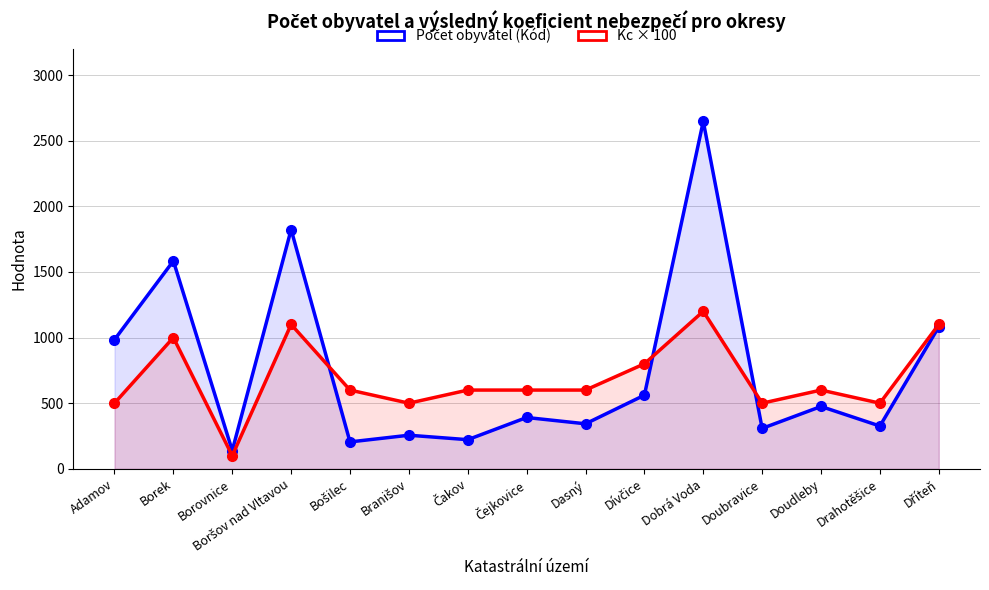

At which category does Kc × 100 reach its first local valley?

Borovnice